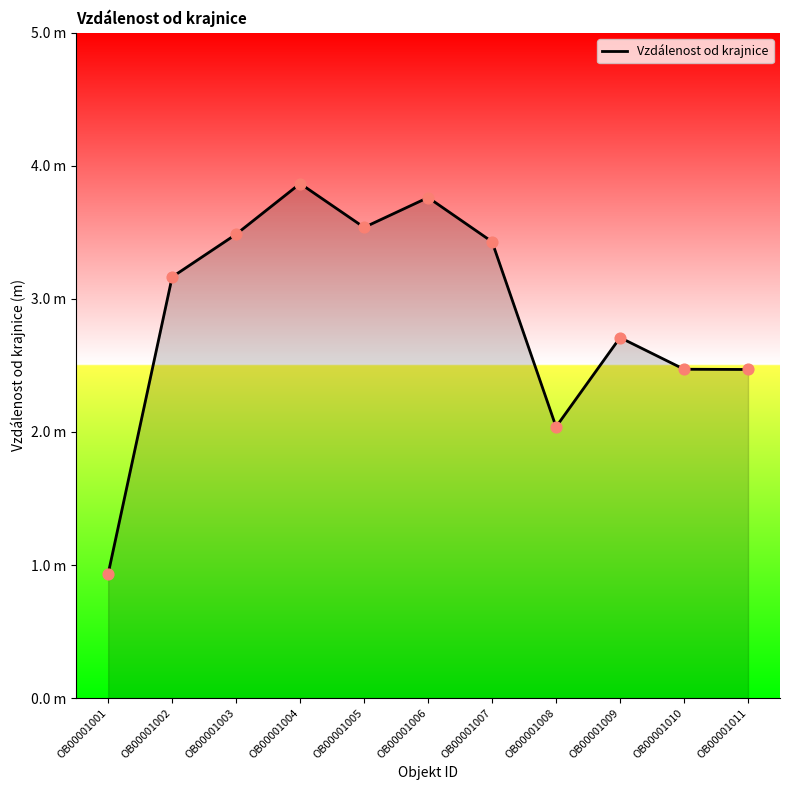

What is the change in value from OB00001008 to OB00001010?

+0.4